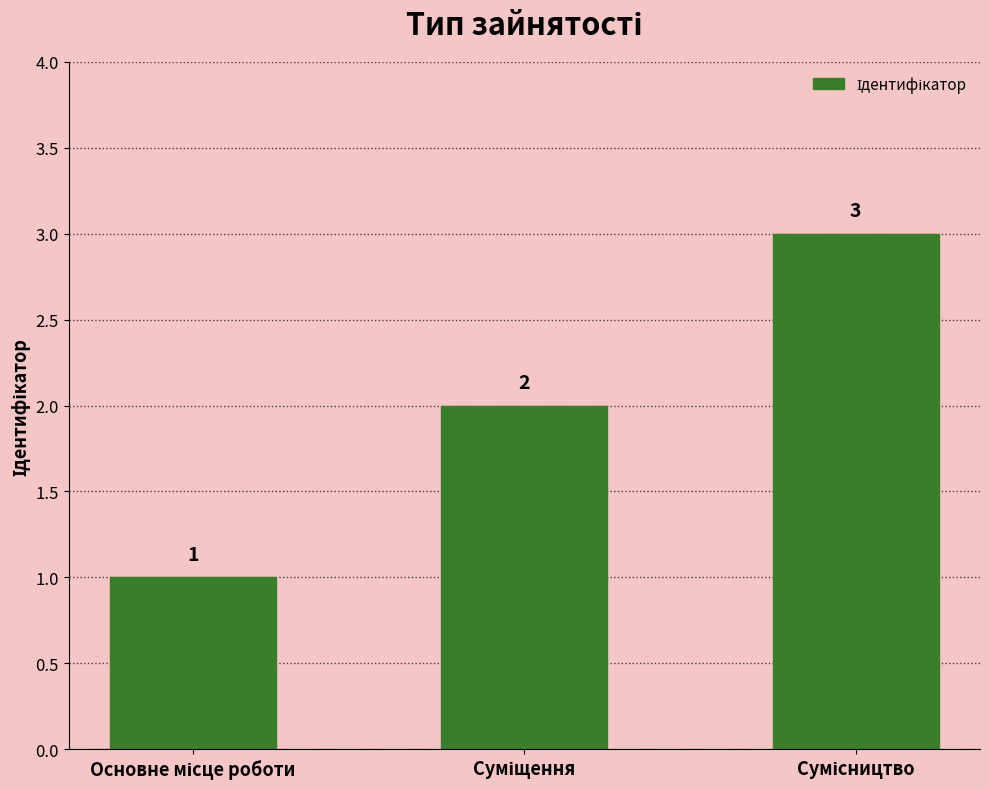

What is the average value?

2